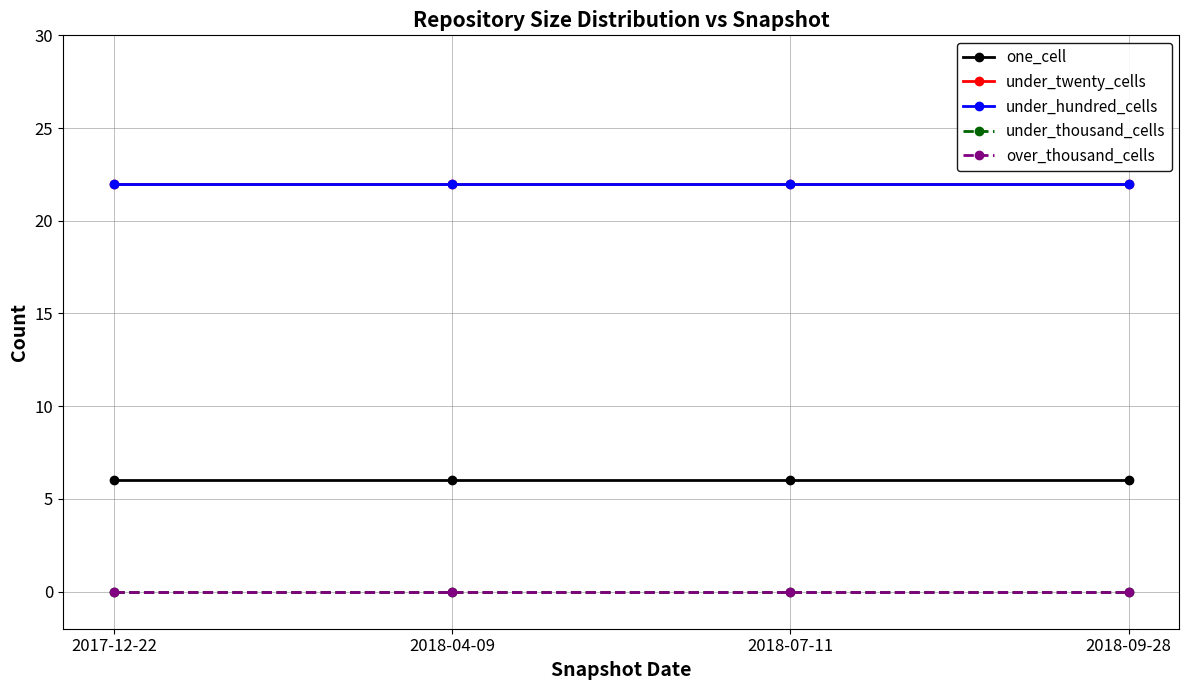

At which category is the sum across all series the highest?

2017-12-22